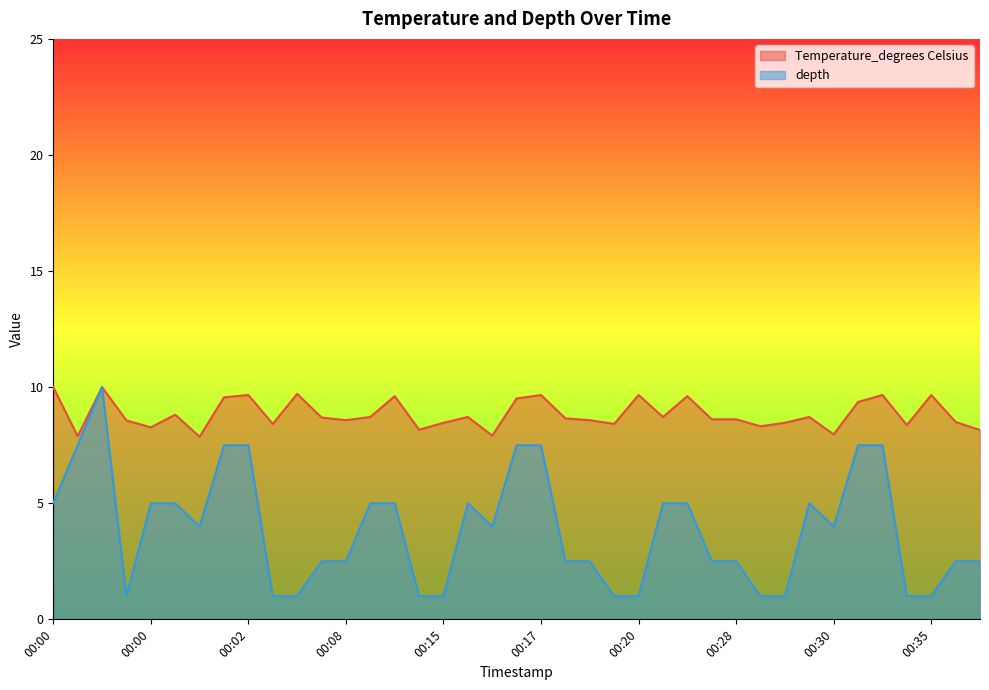

At how many categories does at least one series exceed 5?

39